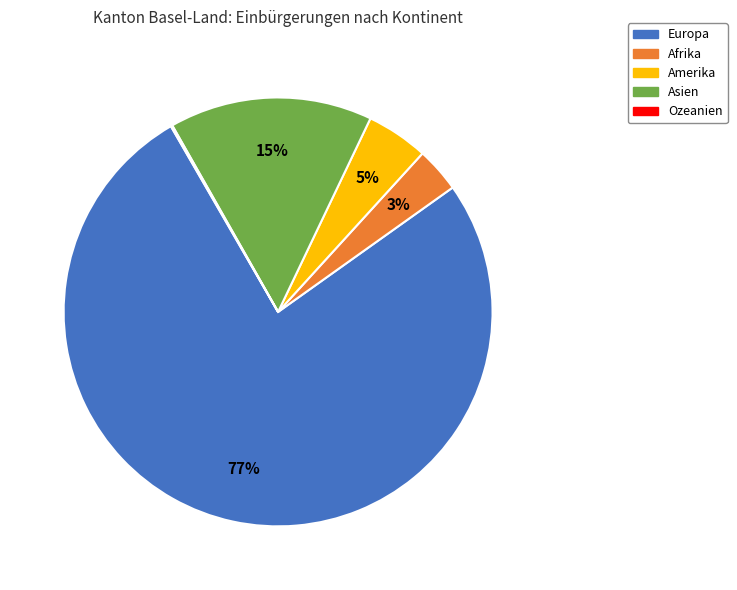

Which has a higher value, Europa or Amerika?

Europa